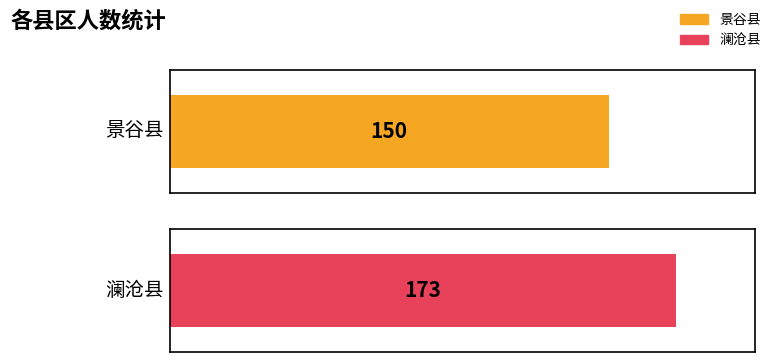

Count the values in the range 150 to 173.

2